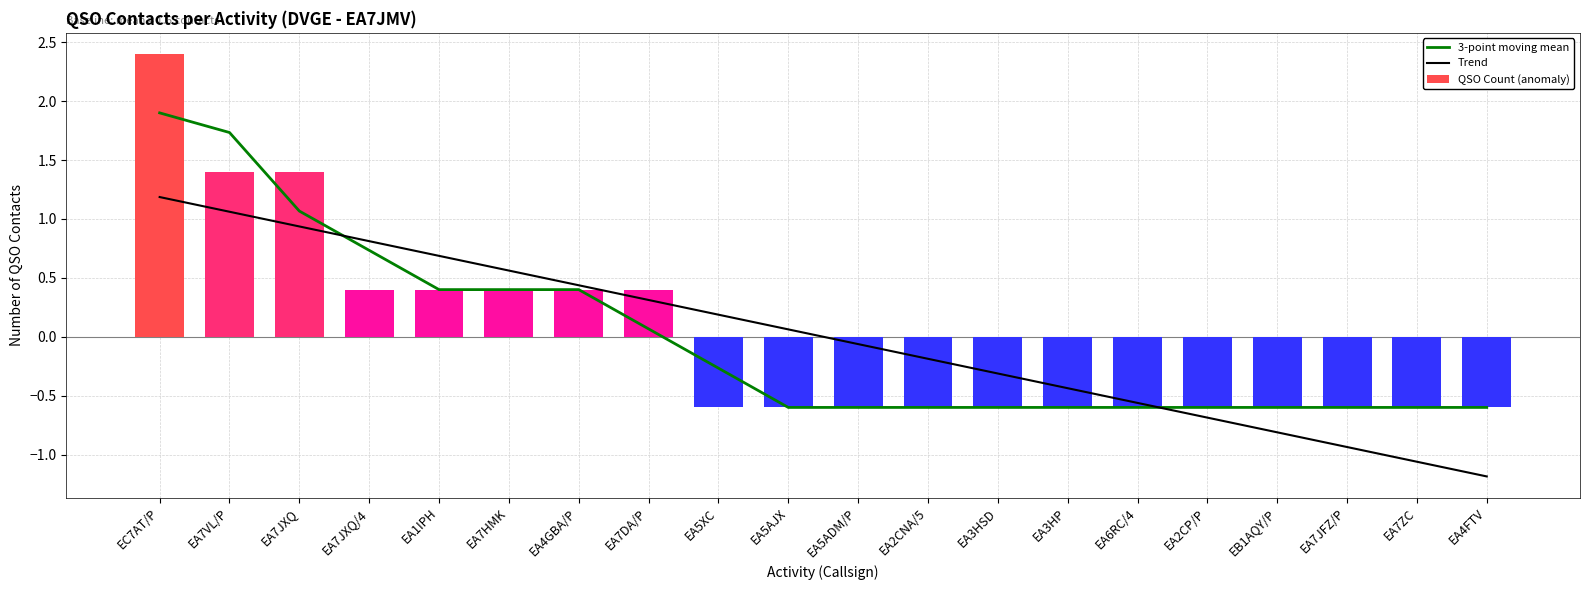

What value does the QSO Count (anomaly) series have at EA4FTV?

-0.6